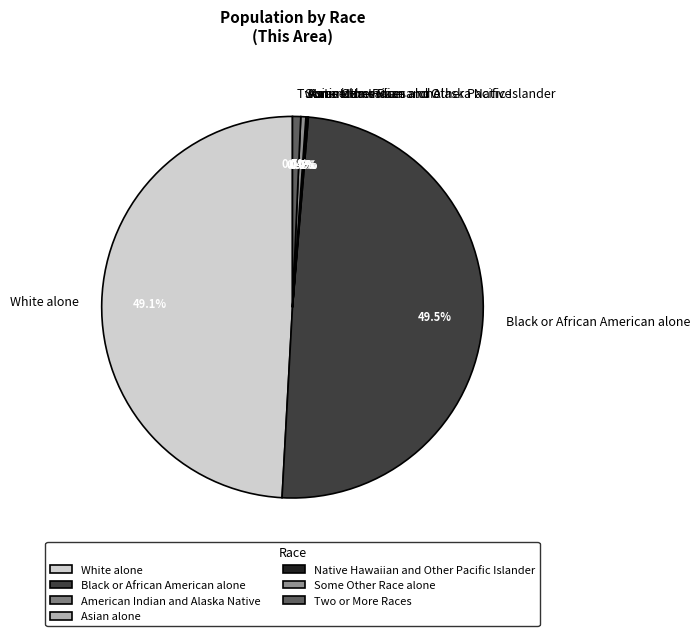

Is Black or African American alone the majority of the pie?

No